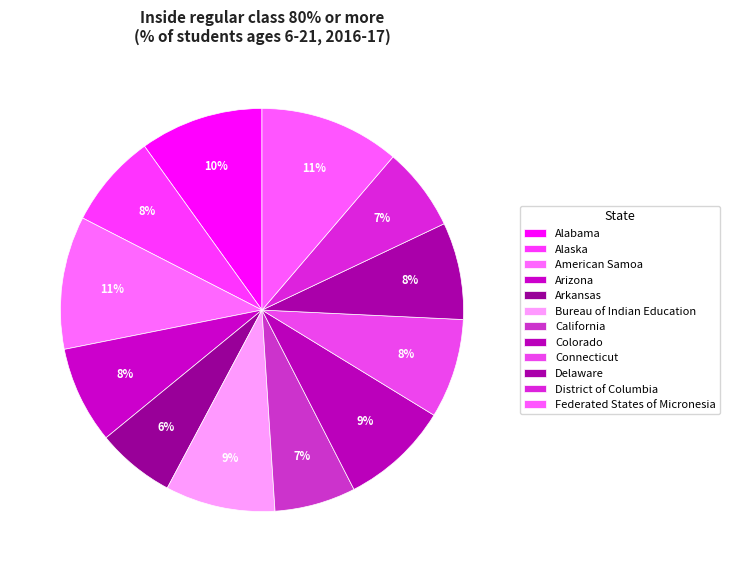

Is Delaware the majority of the pie?

No